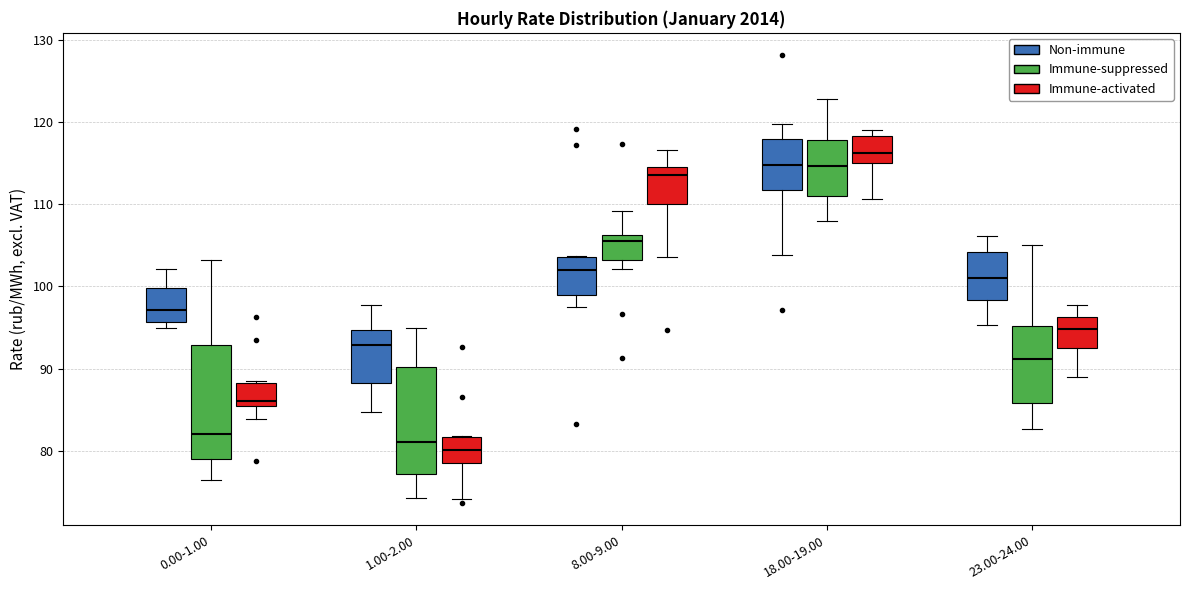

Where does the median line of the box for 8.00-9.00 (Non-immune) sit on the y-axis? The values are not printed on the chart, so give them approximately, as read against the axis.

102